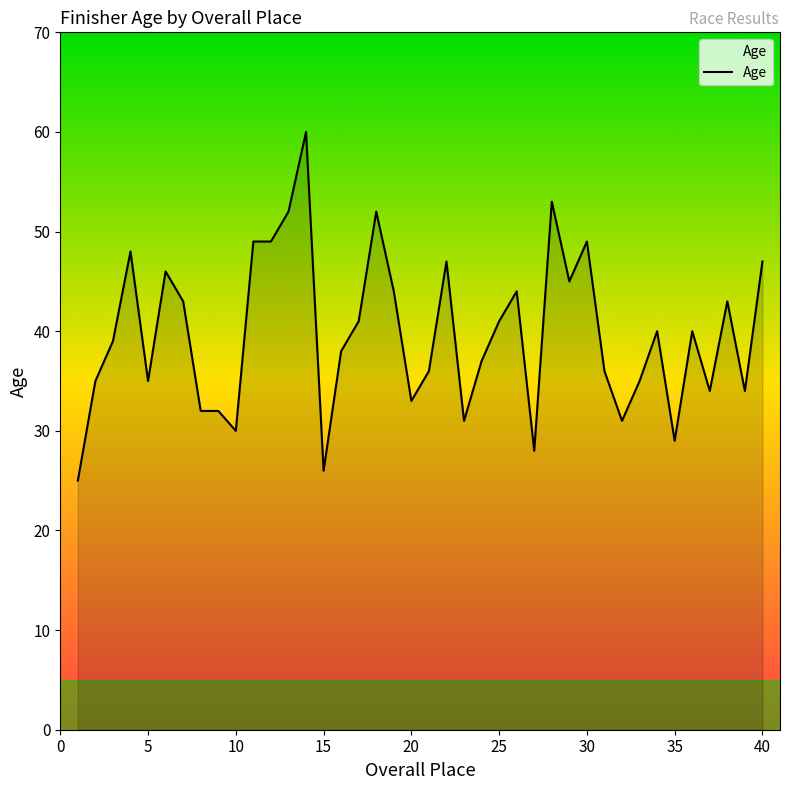

What is the greatest value displayed?

60